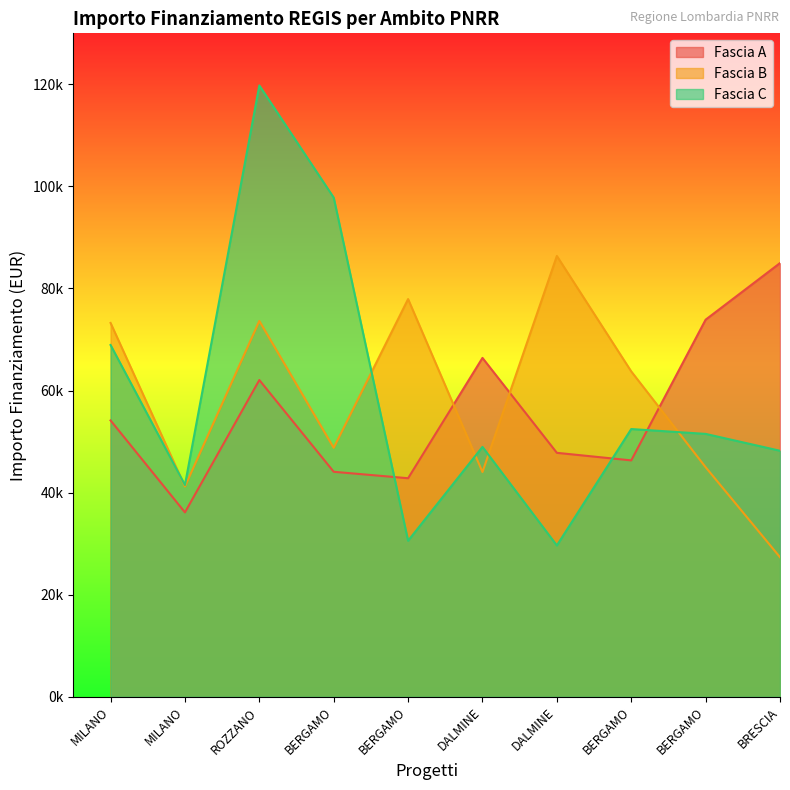

What is the difference between the Fascia B values at BERGAMO and DALMINE?

33890.4